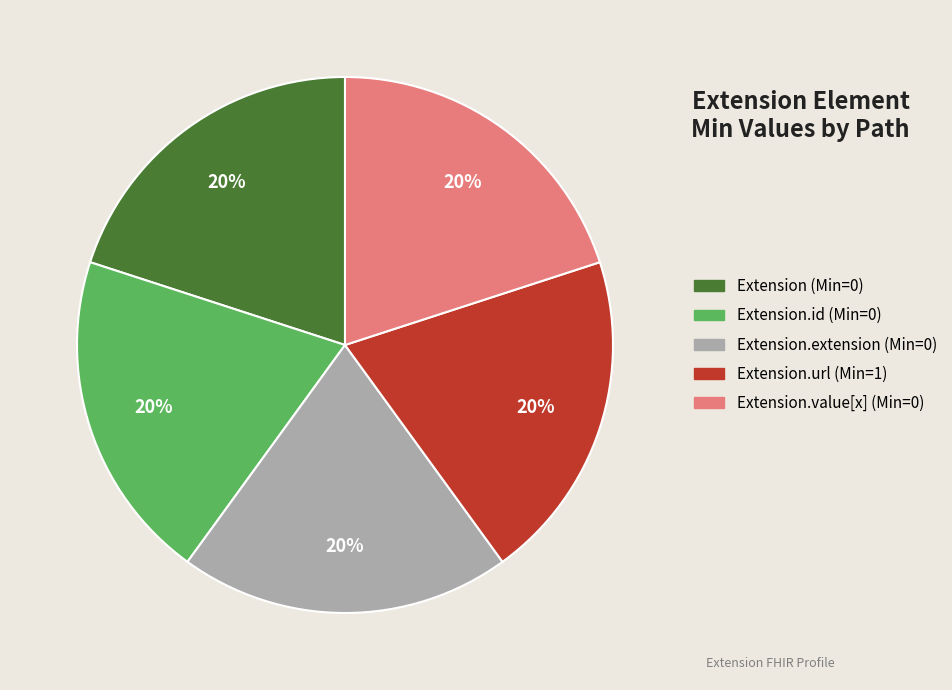

Is there any slice that represents more than half of the pie?

No